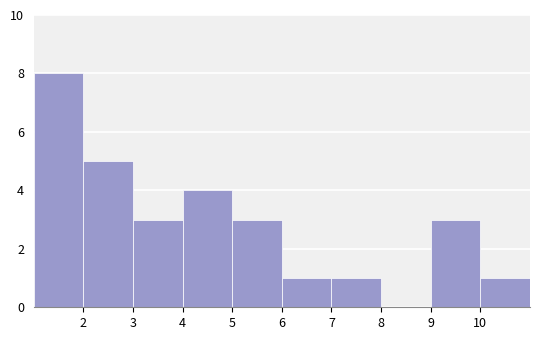

Over which range of the x-axis is the bar tallest?

1 to 2